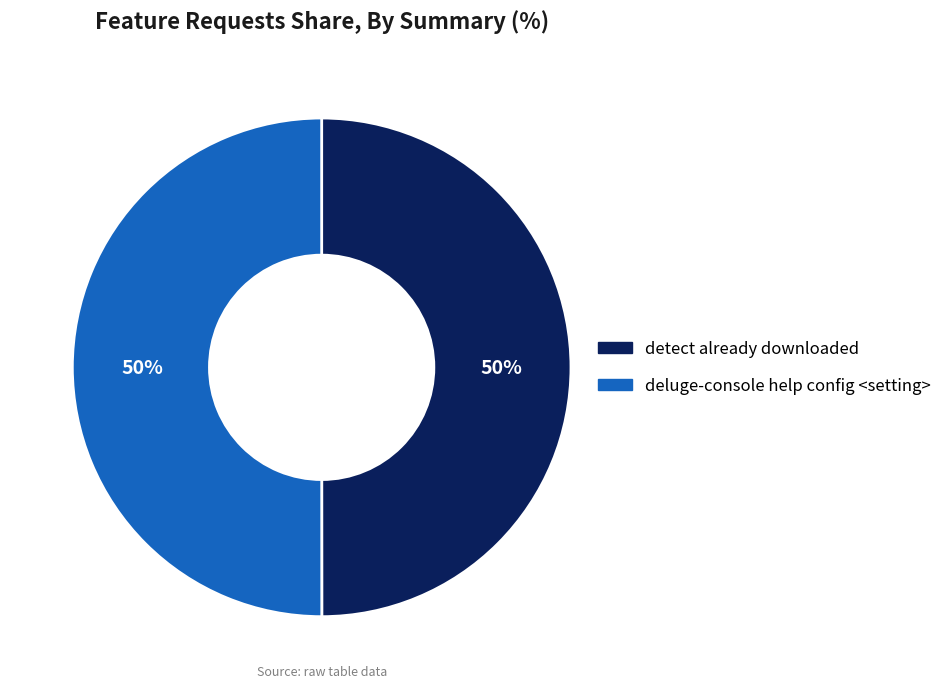

To the nearest percent, what portion does detect already downloaded represent?

50%